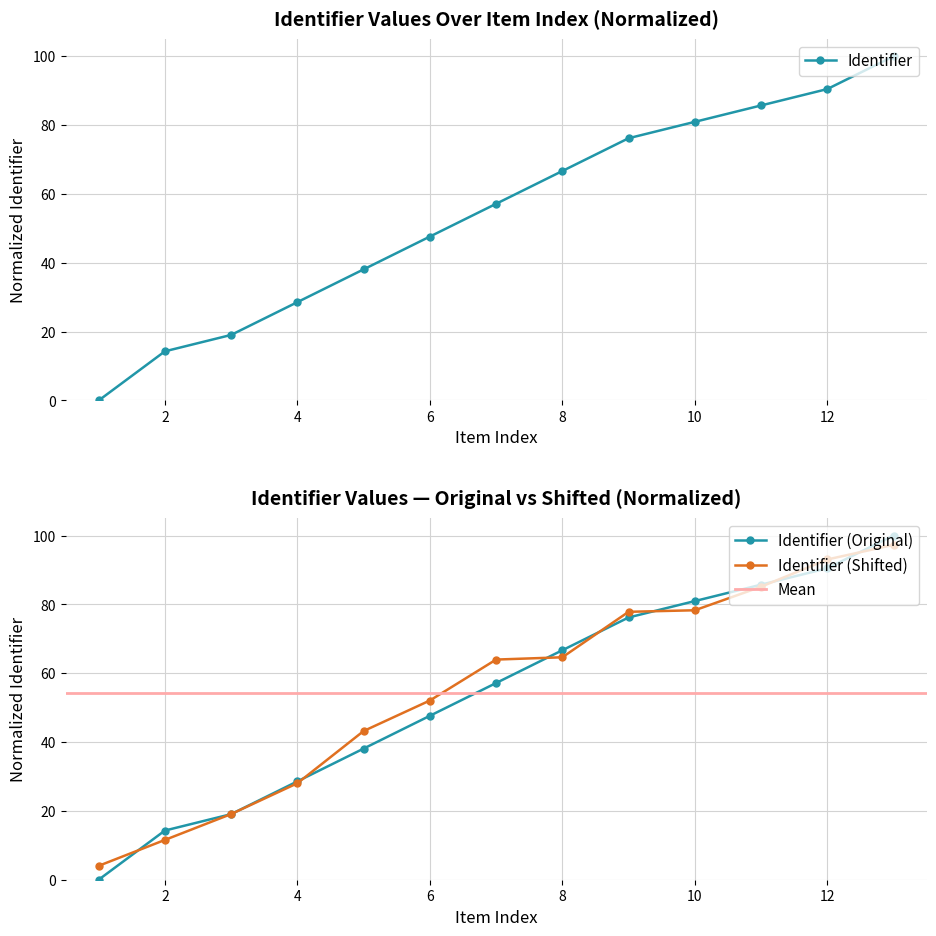

How many values are above zero?

12